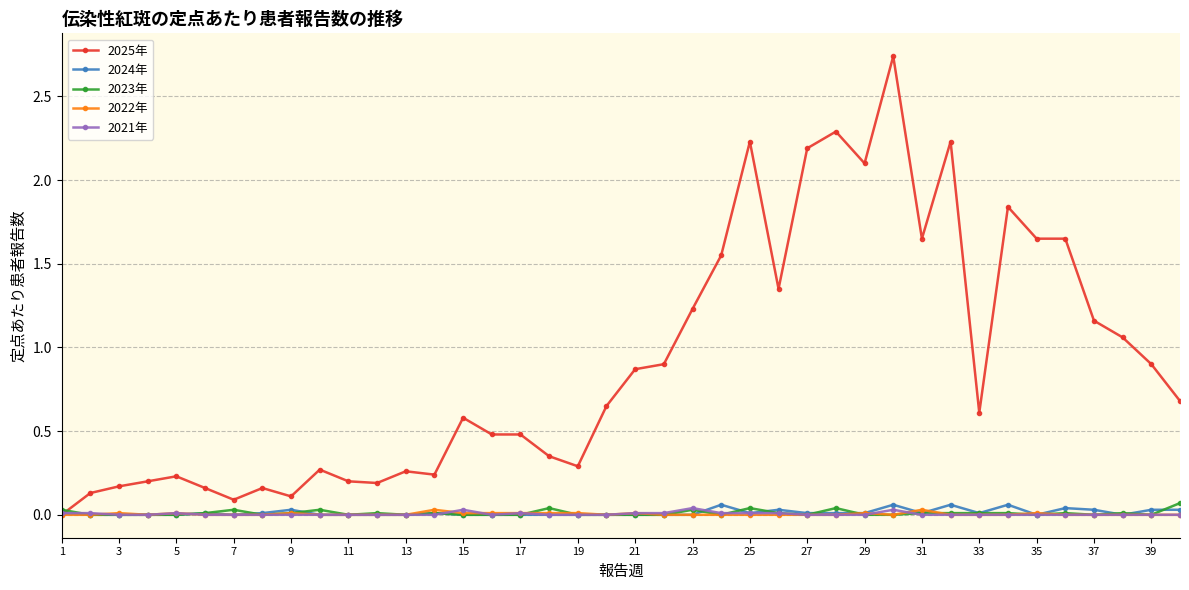

Which series has the largest range (max minus min)?

2025年